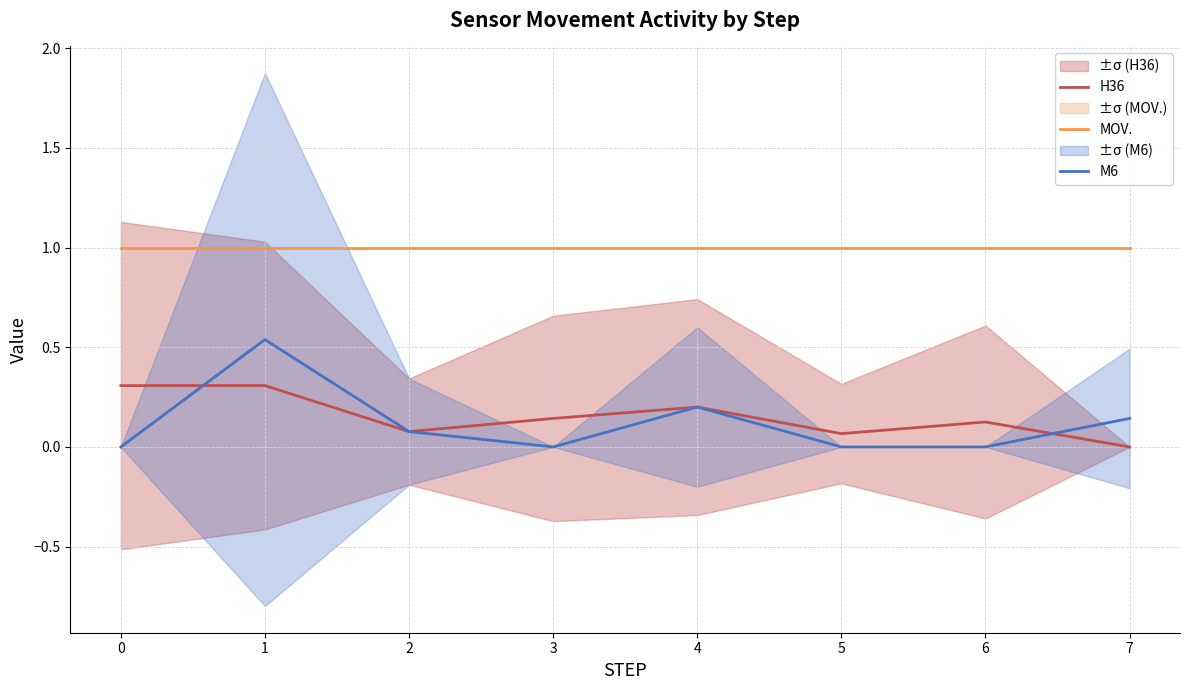

What are all the series names shown in the legend?

H36, MOV., M6